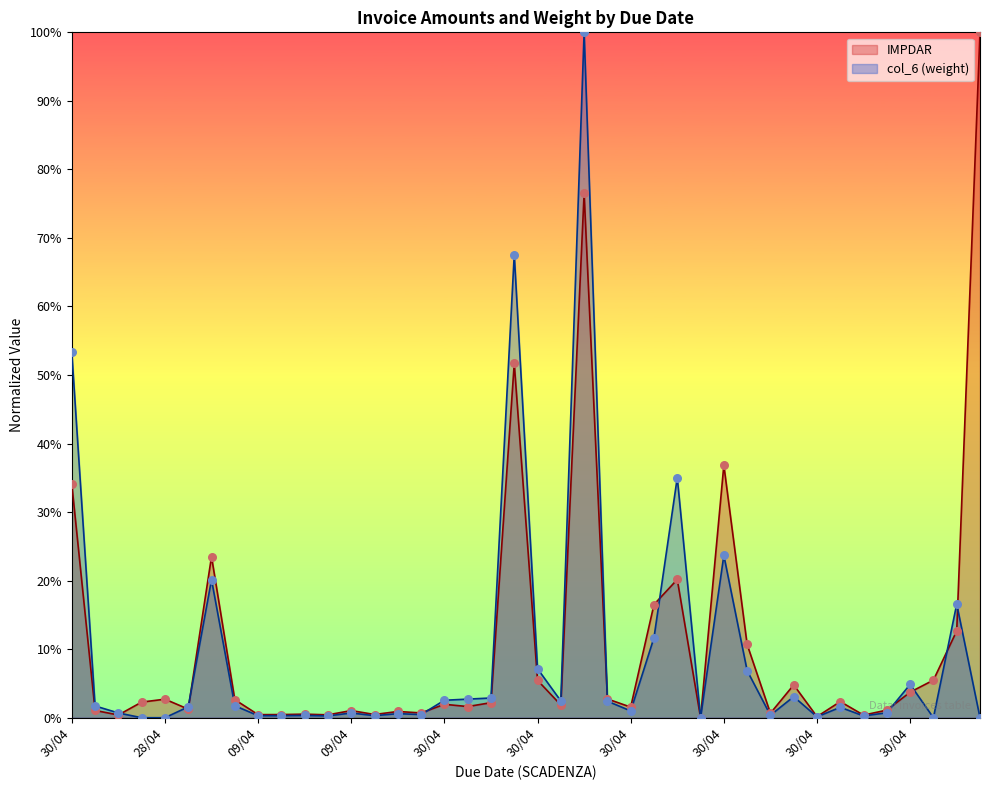

What are all the series names shown in the legend?

IMPDAR, col_6 (weight)